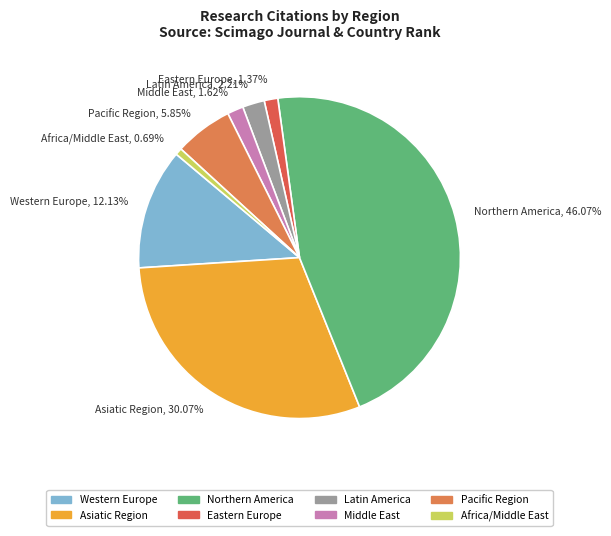

How many slices are in this pie chart?

8